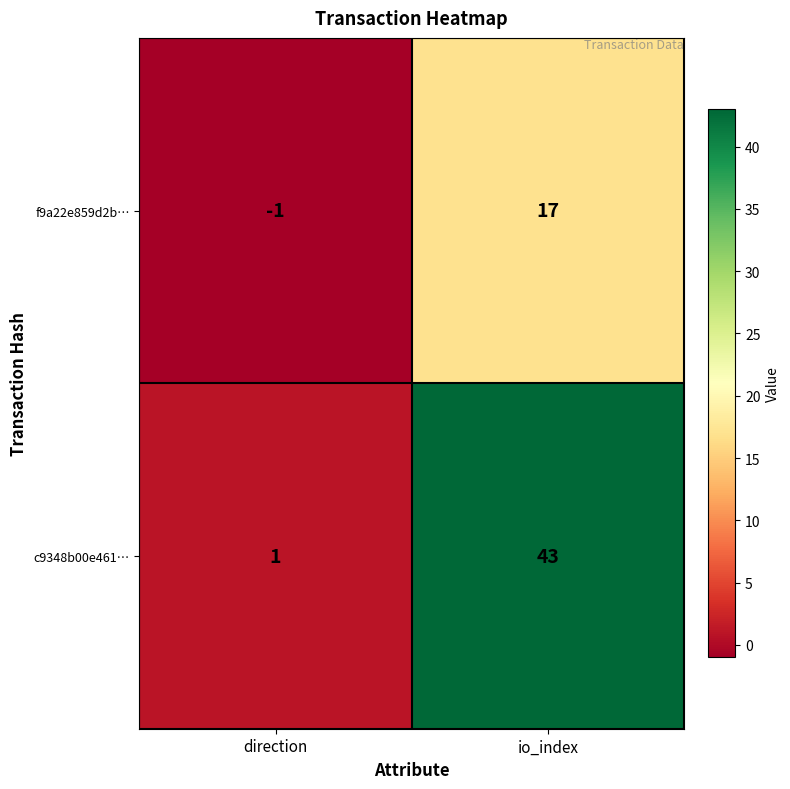

True or false: c9348b00e461… has a value of 63 at io_index.

False